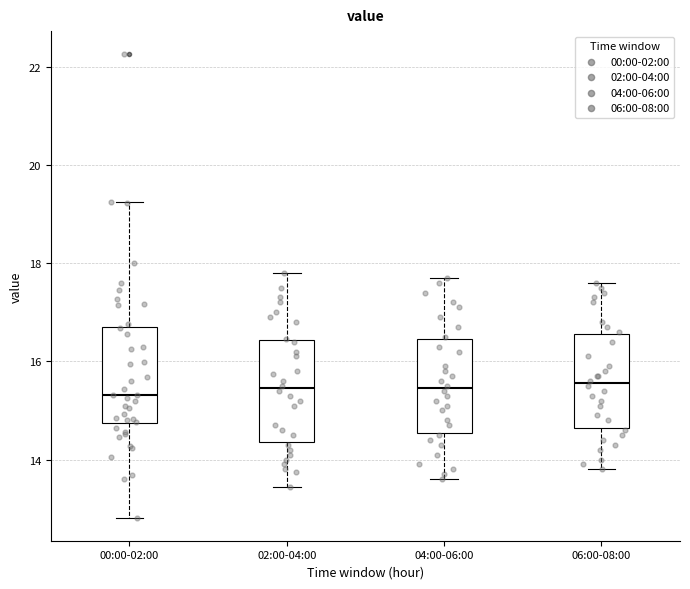

Reading left to right, transcribe this box plot: for each box, give where its median line is, the range the box spans, and where its two whiskers end, as read against the y-axis. The values are not printed on the chart, so give them approximately, as read against the axis.

00:00-02:00: median 15.4, box 14.8 to 16.6, whiskers 12.8 to 19.2
02:00-04:00: median 15.4, box 14.4 to 16.4, whiskers 13.4 to 17.8
04:00-06:00: median 15.4, box 14.6 to 16.4, whiskers 13.6 to 17.8
06:00-08:00: median 15.6, box 14.6 to 16.6, whiskers 13.8 to 17.6